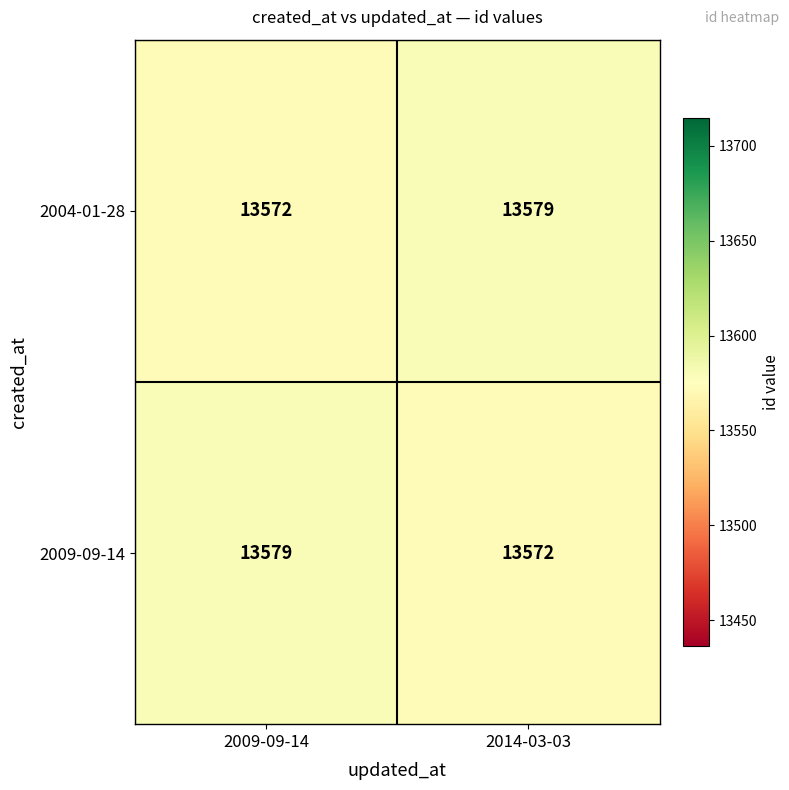

What is the difference between the highest and lowest values at 2014-03-03?

7